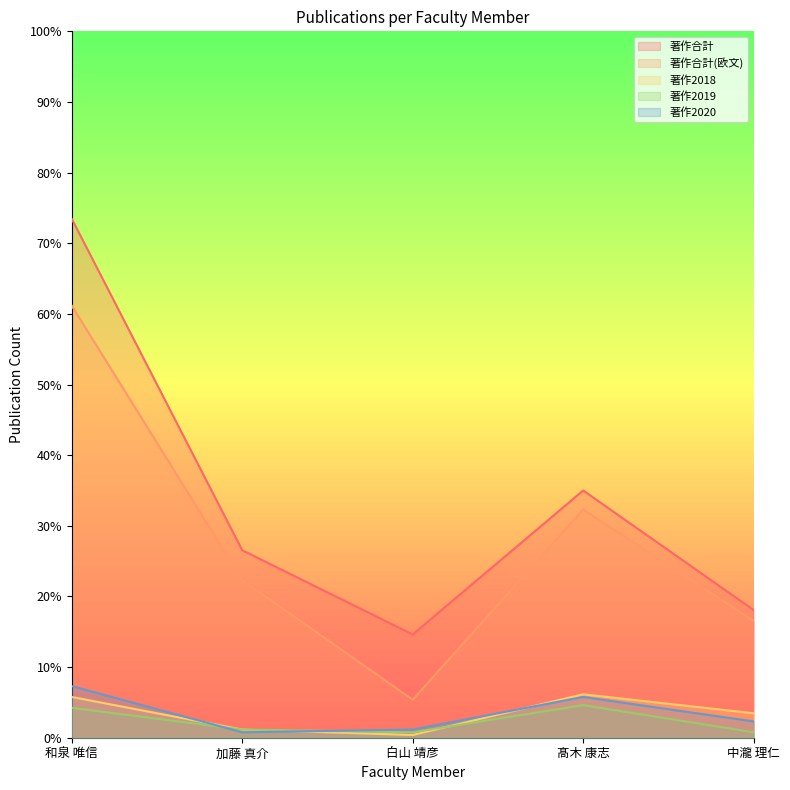

What are all the series names shown in the legend?

著作合計, 著作合計(欧文), 著作2018, 著作2019, 著作2020